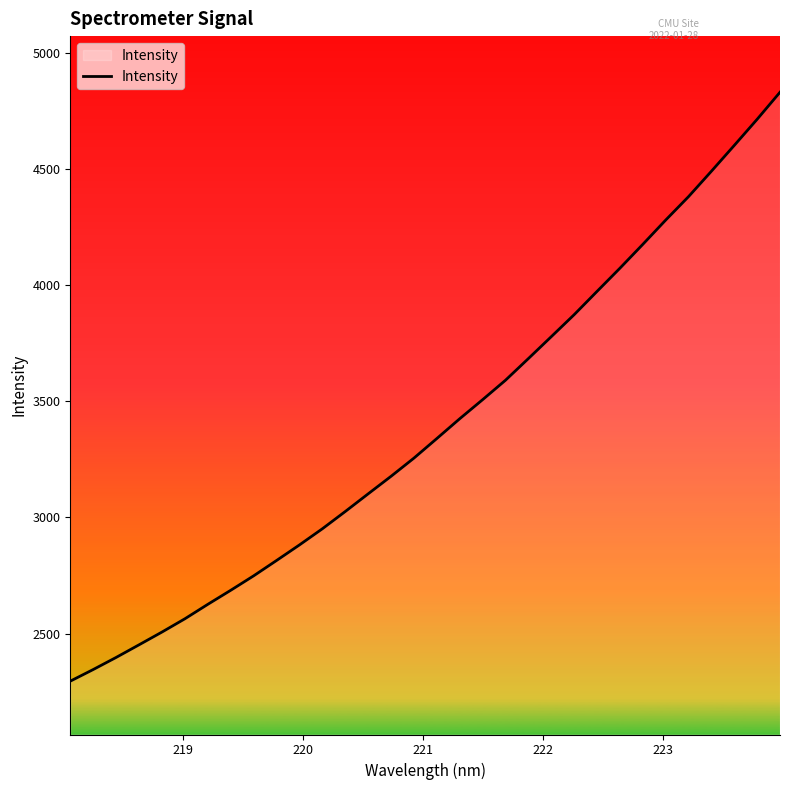

What is the greatest value displayed?

4829.6